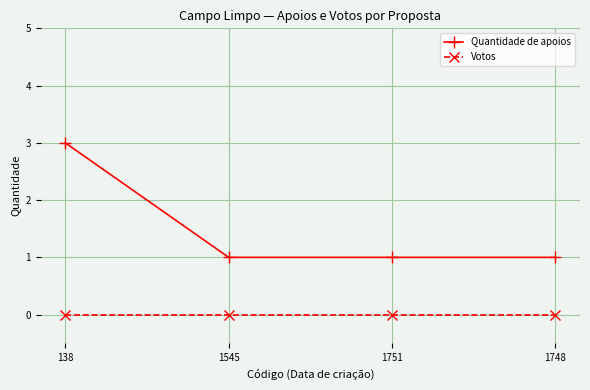

What position from the left is 1748?

4